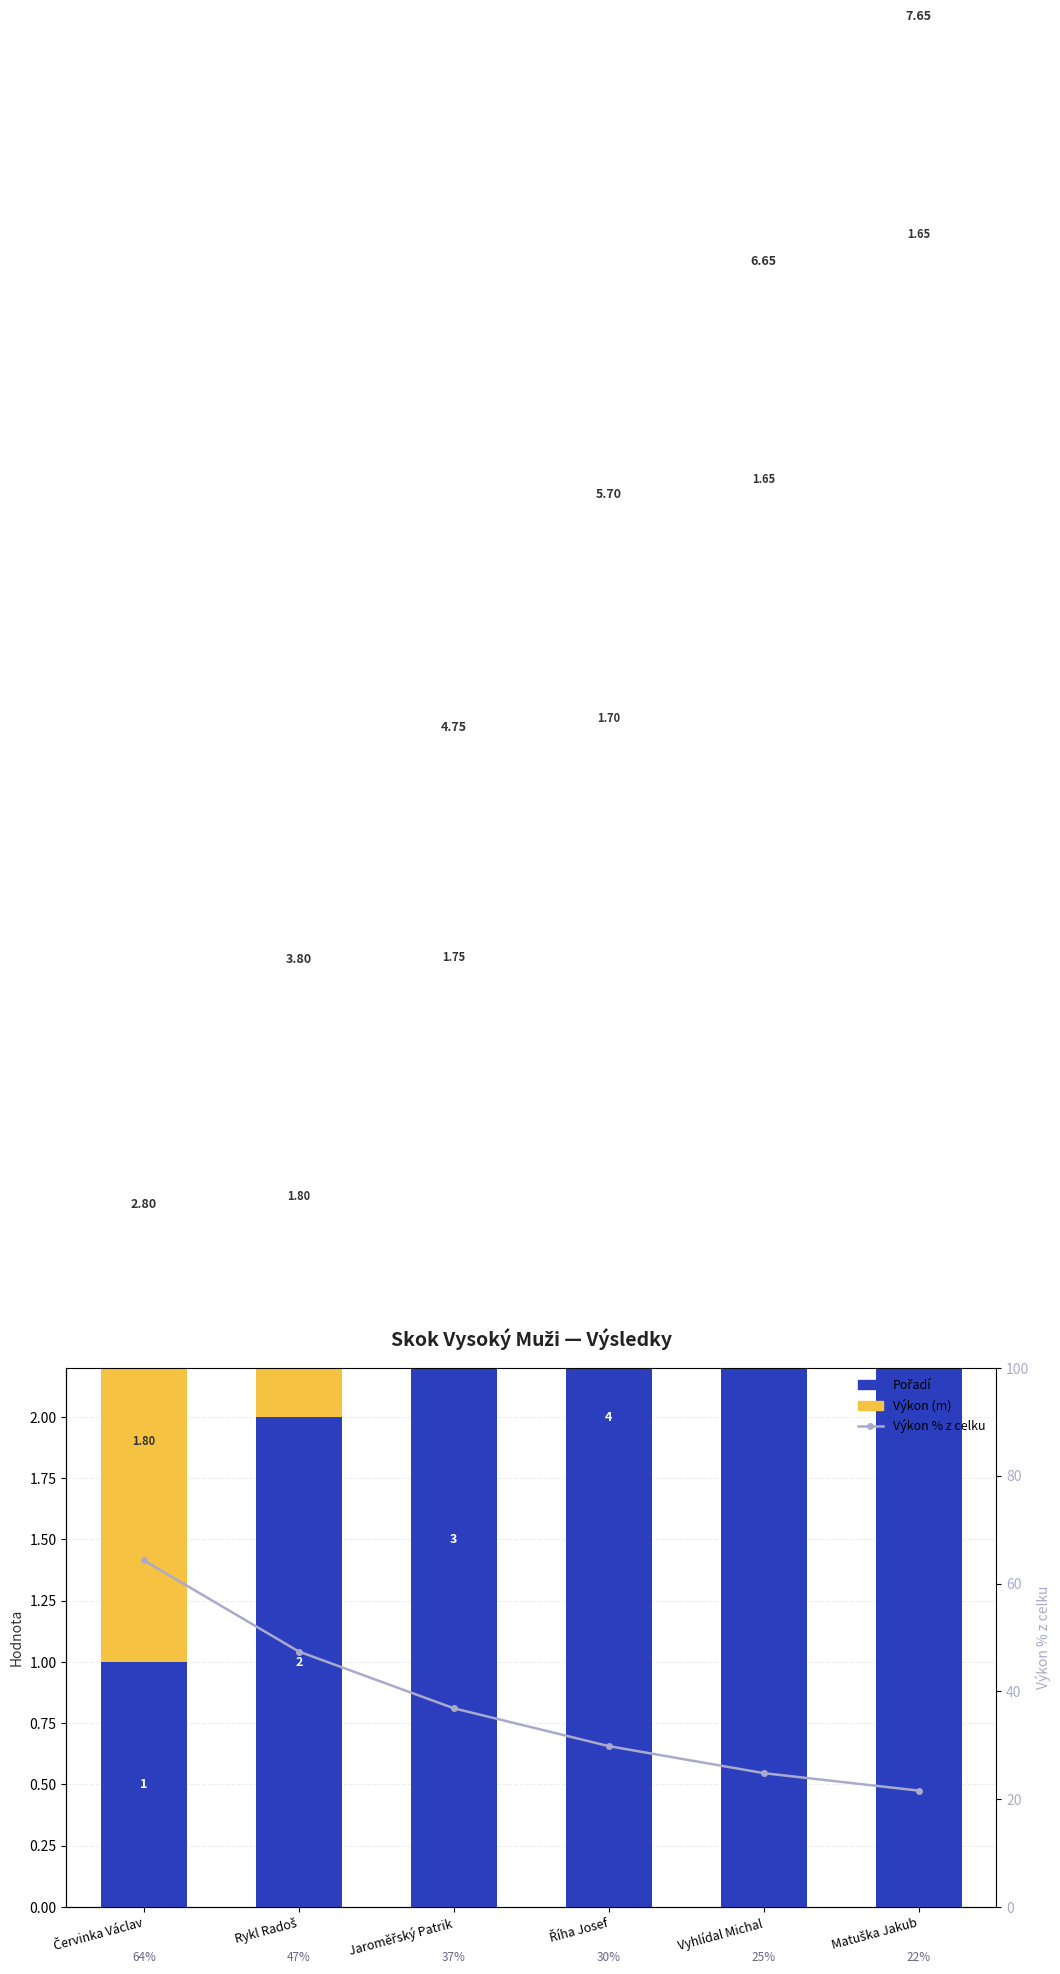

What is the value of the Výkon (m) bar at the 6th from the left?

1.6